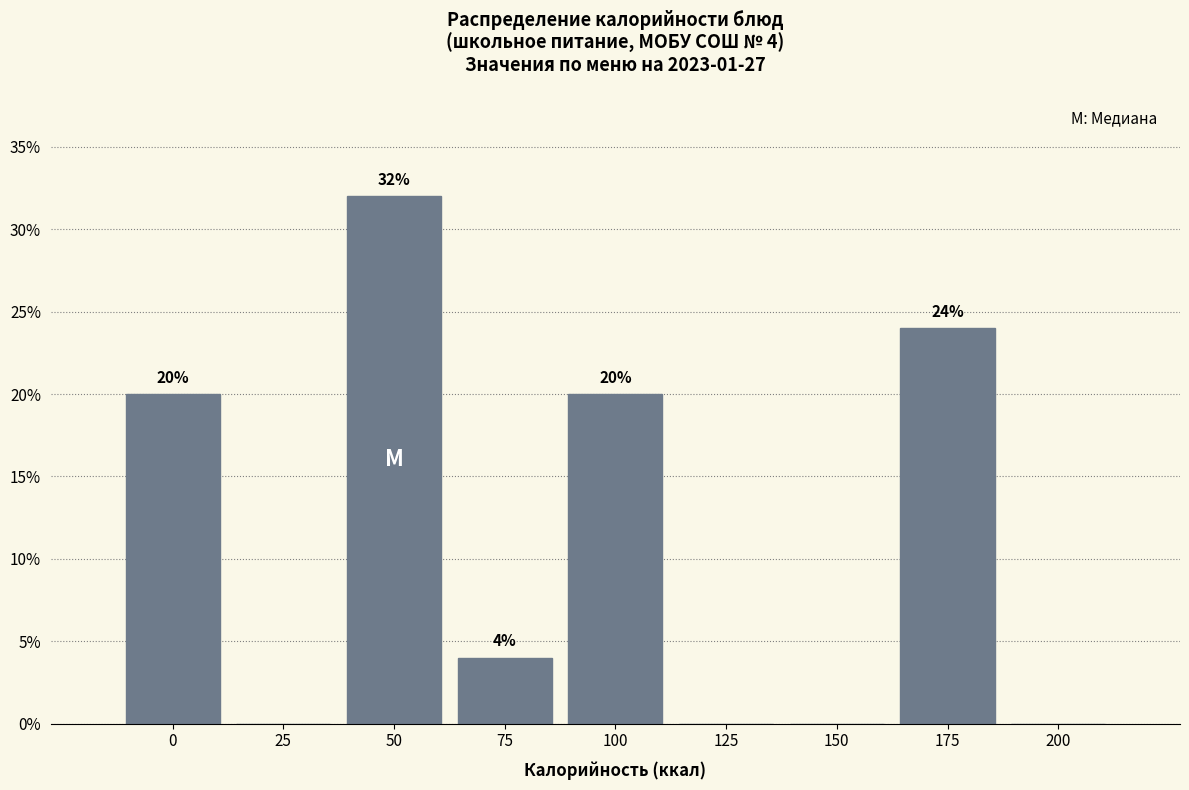

Reading left to right, list all the values displayed in this chart.

0=20	25=0	50=32	75=4	100=20	125=0	150=0	175=24	200=0